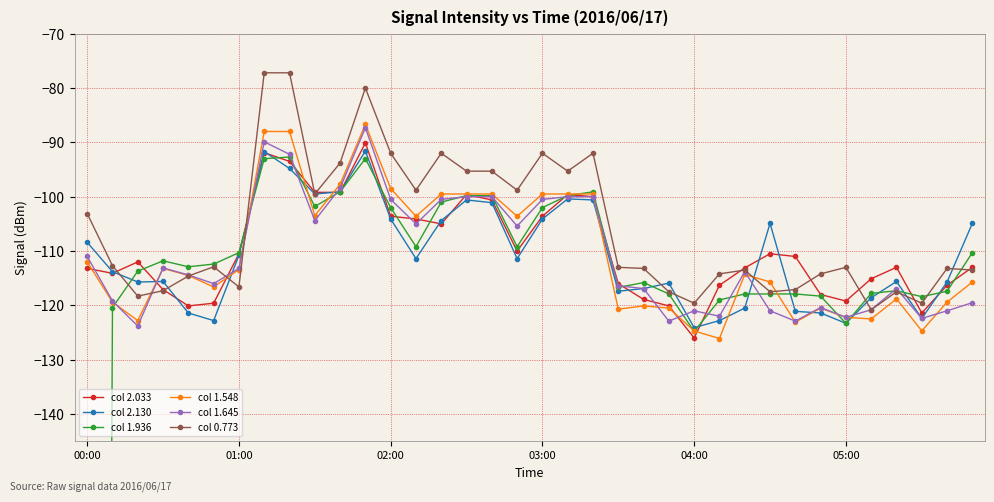

What is the value of the col 2.130 point at the 35th from the left?

-115.7